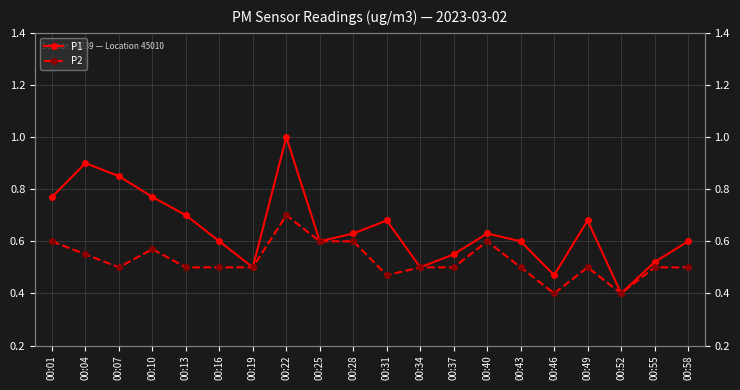

What is the minimum value shown in the chart?

0.4